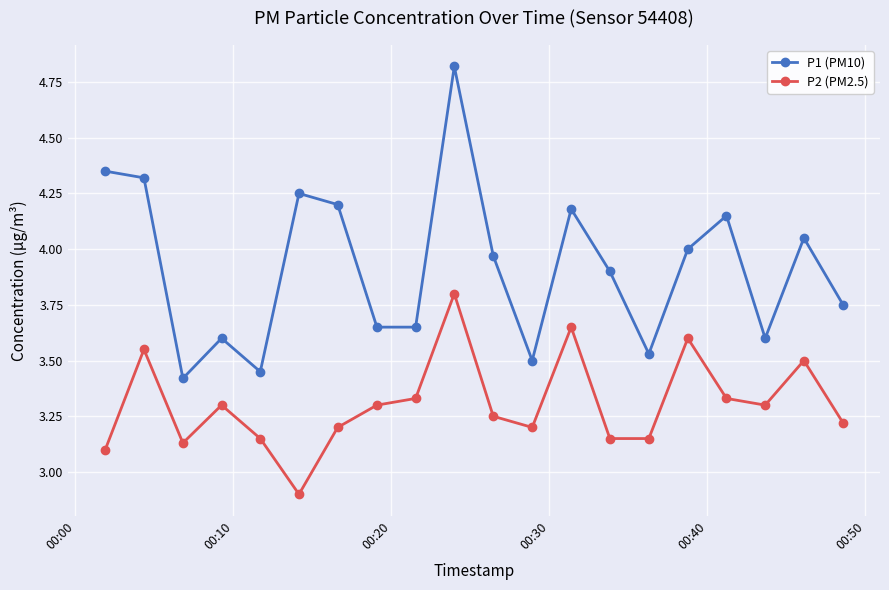

Which series has the largest total across all categories?

P1 (PM10)